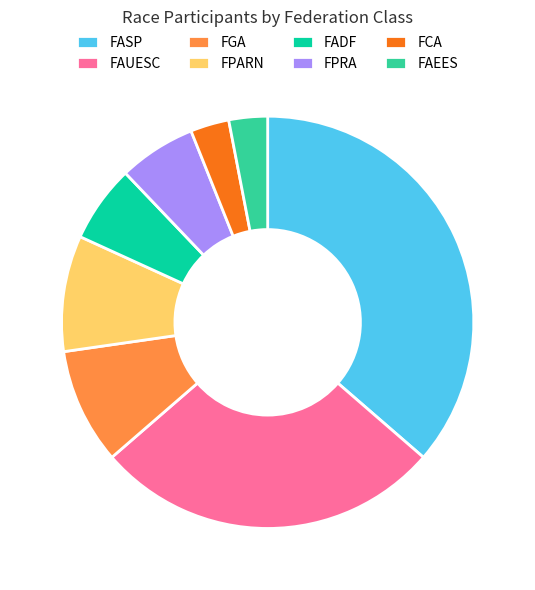

What is the largest slice in the pie chart?

FASP